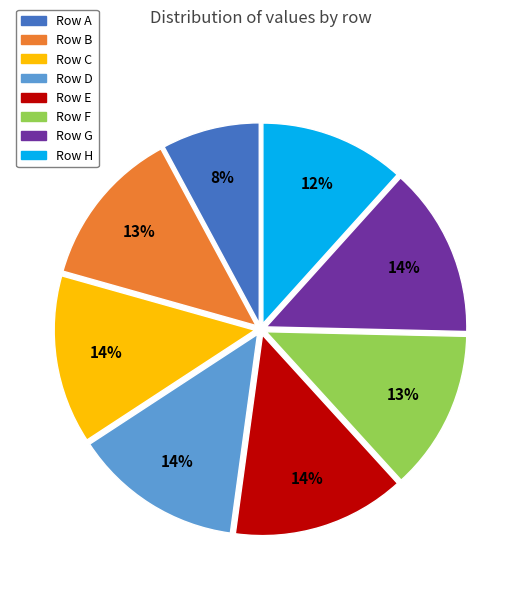

Does any single category account for the majority?

No